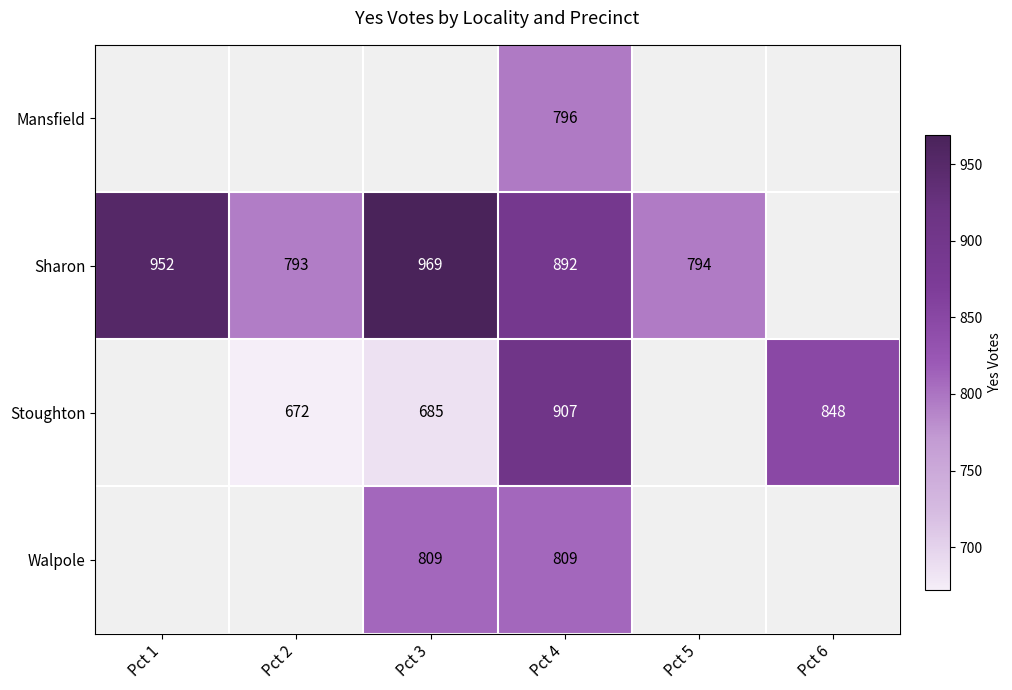

The value of Stoughton at Pct 3 is 685. True or false?

True